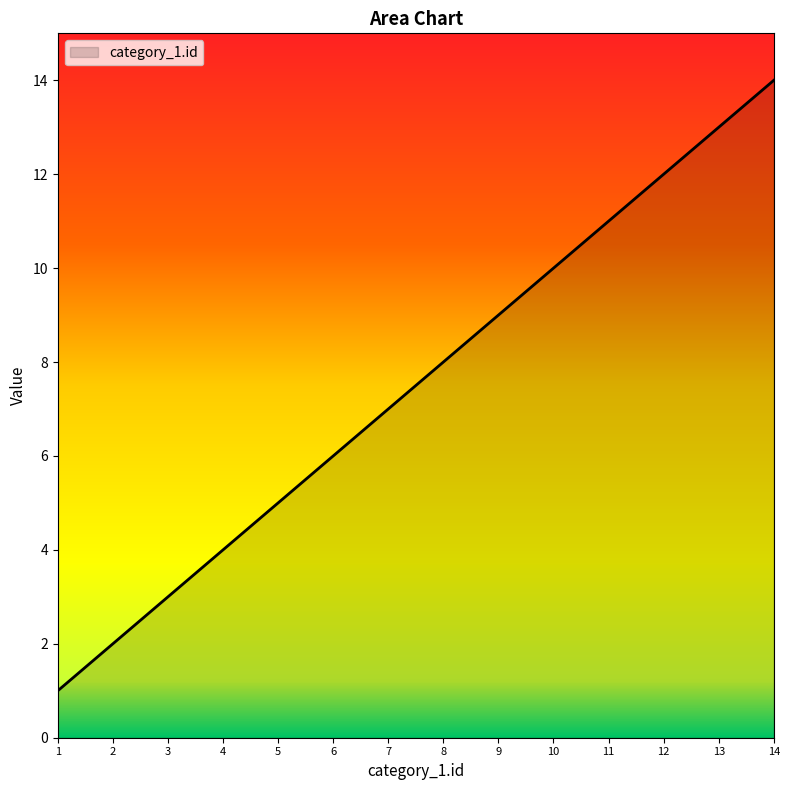

List the labels in order of value, largest first.

14, 13, 12, 11, 10, 9, 8, 7, 6, 5, 4, 3, 2, 1